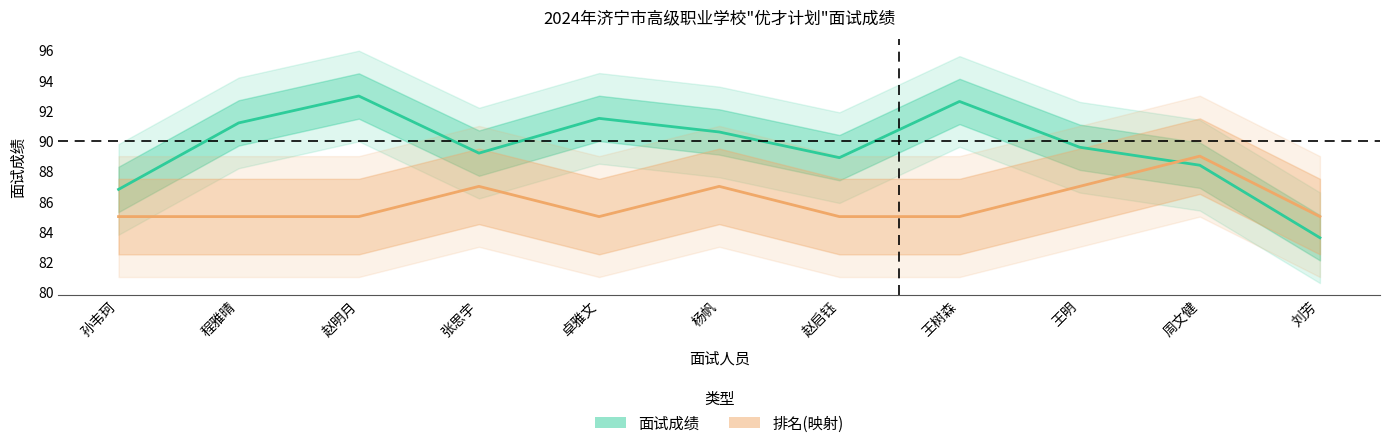

What is the label of the 2nd point from the left?

程雅晴